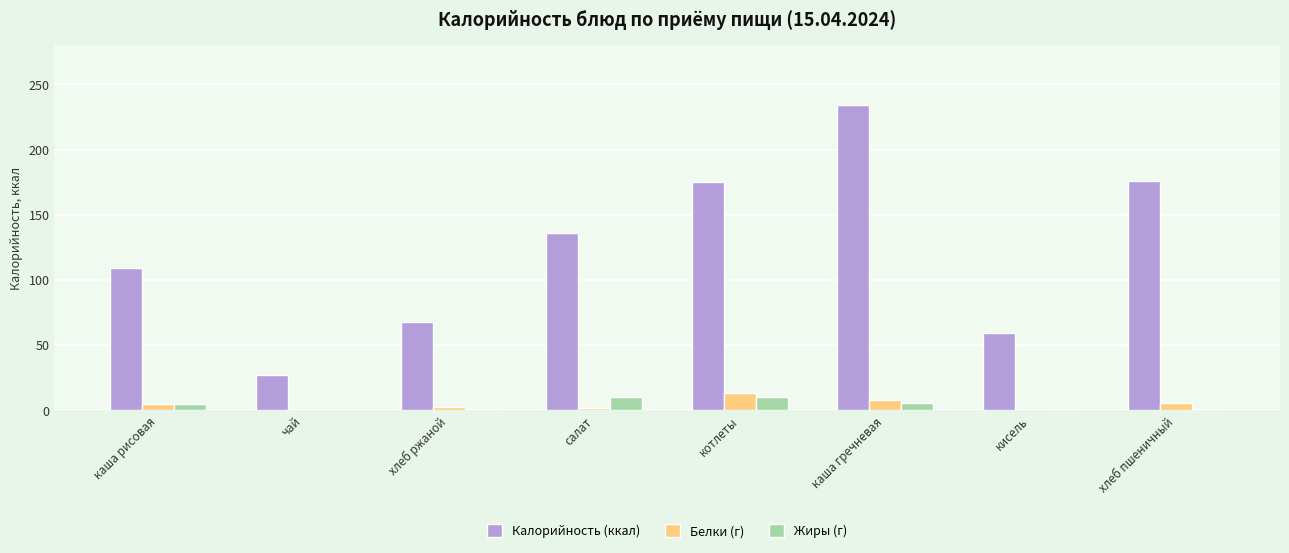

What value does the Калорийность (ккал) series have at каша гречневая?

234